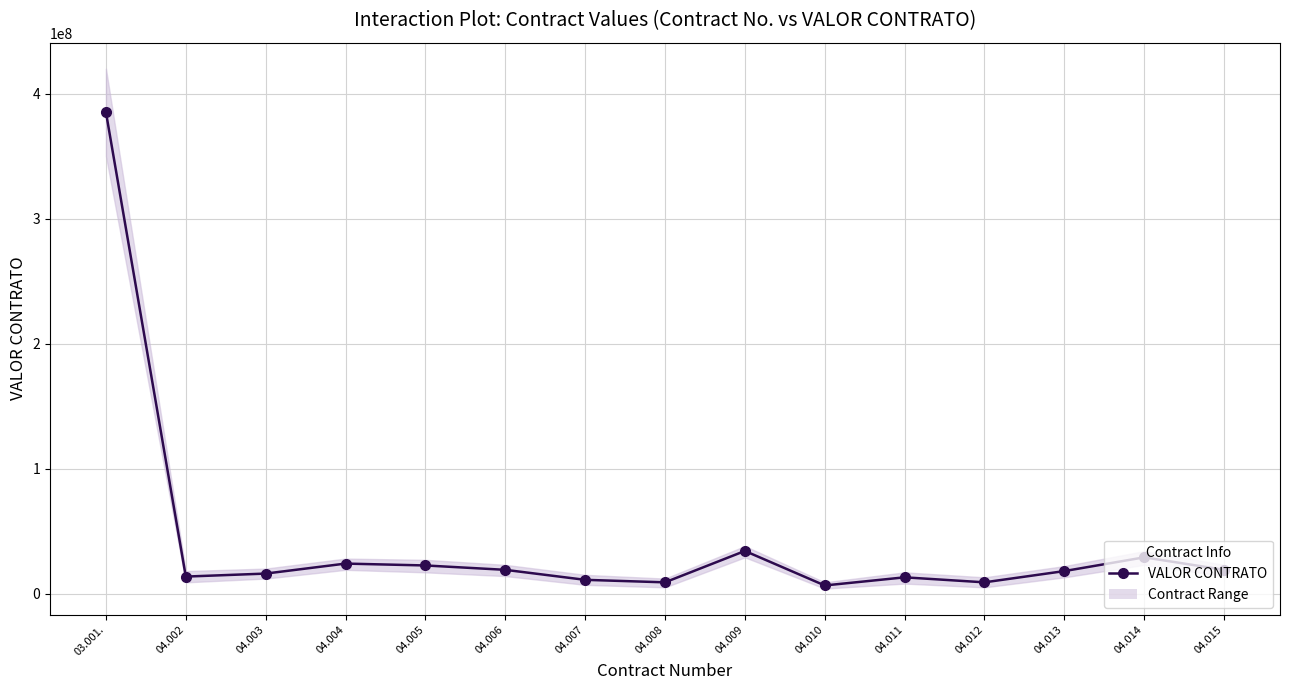

What is the value of the 3rd point from the left?

16000000